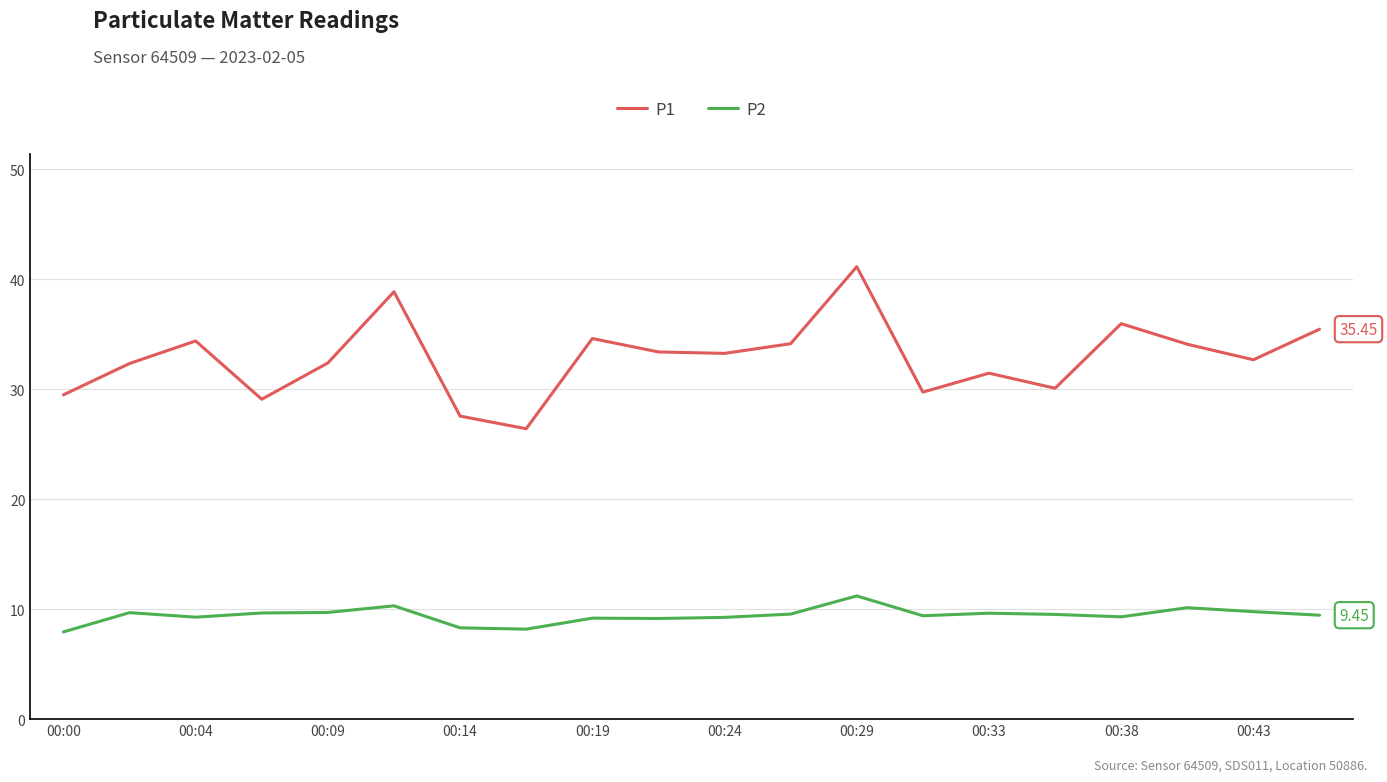

Which series has the largest total across all categories?

P1